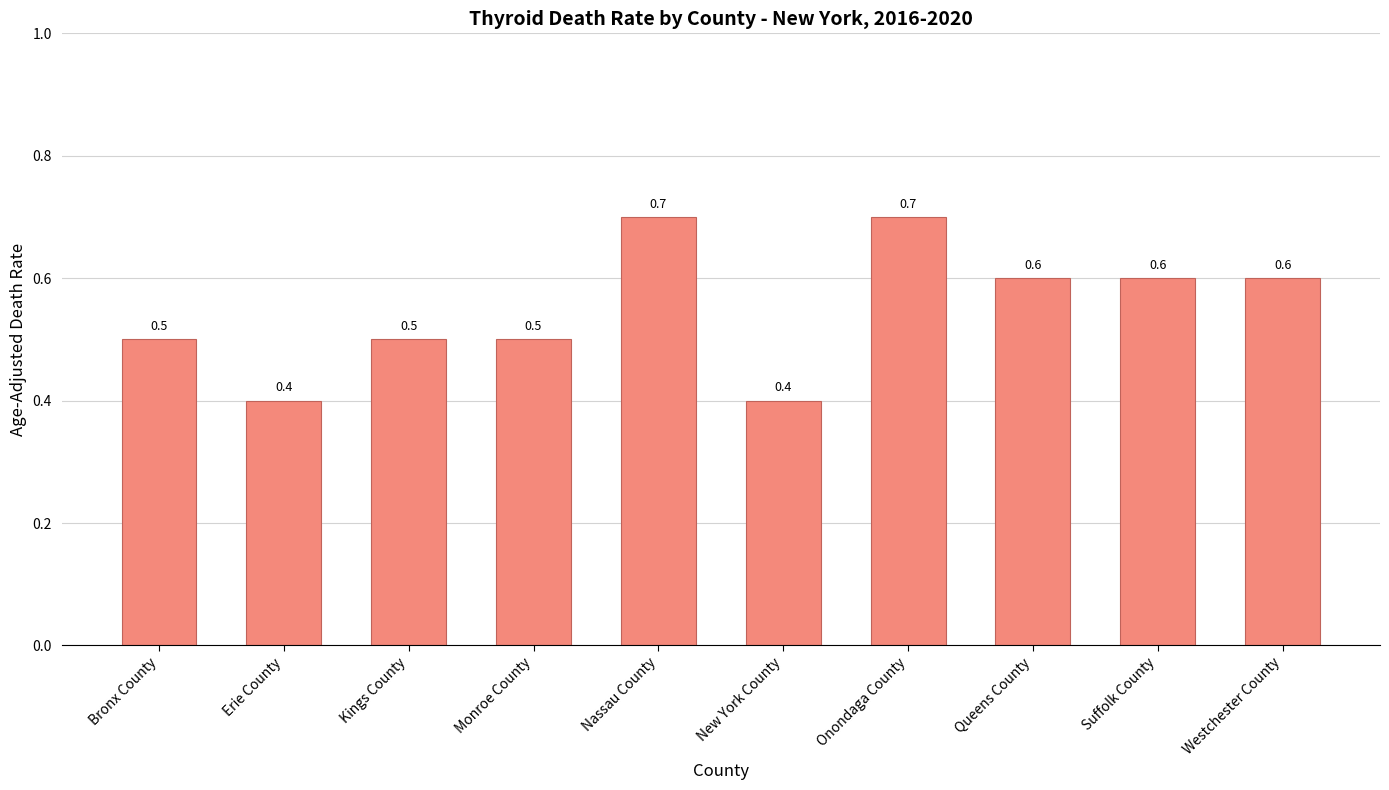

What position from the left is Monroe County?

4